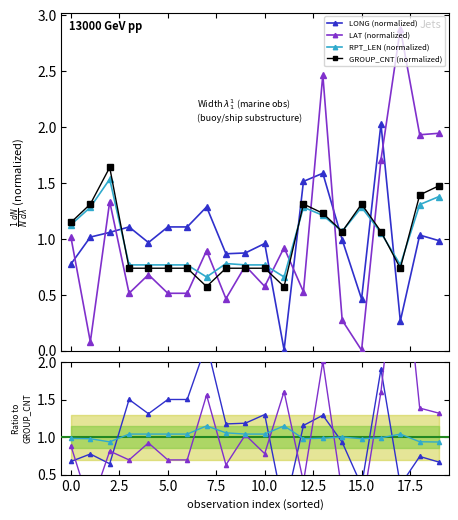

At which category does the chart reach its minimum across all series?

15